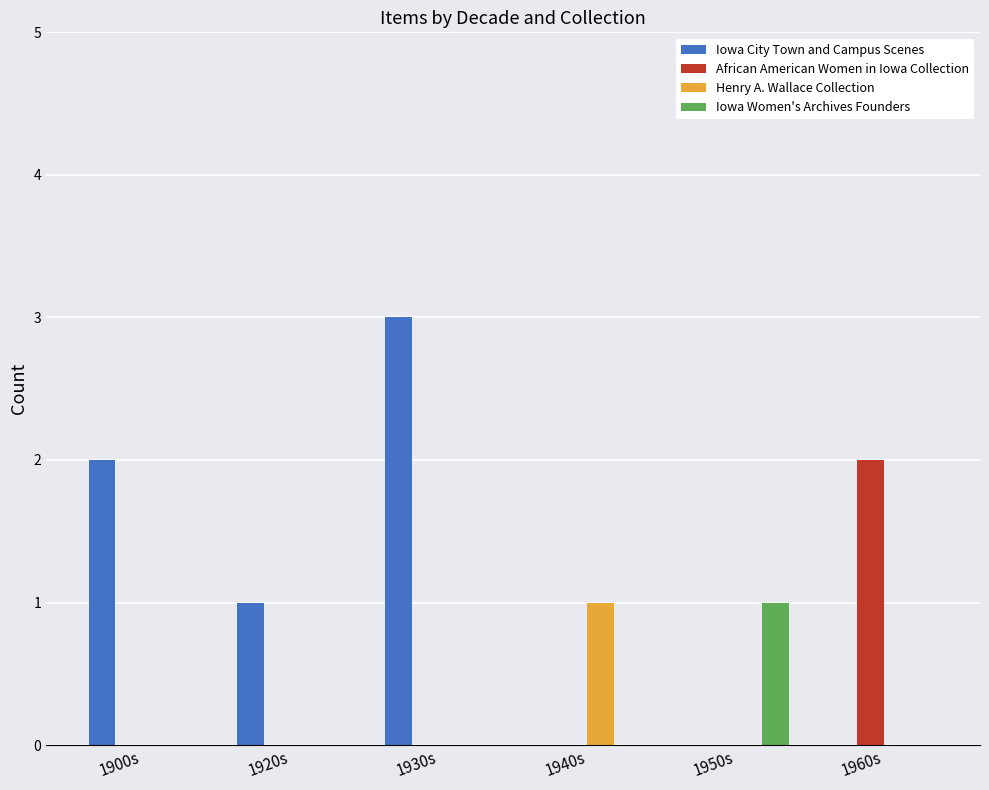

Which series has the largest total across all categories?

Iowa City Town and Campus Scenes